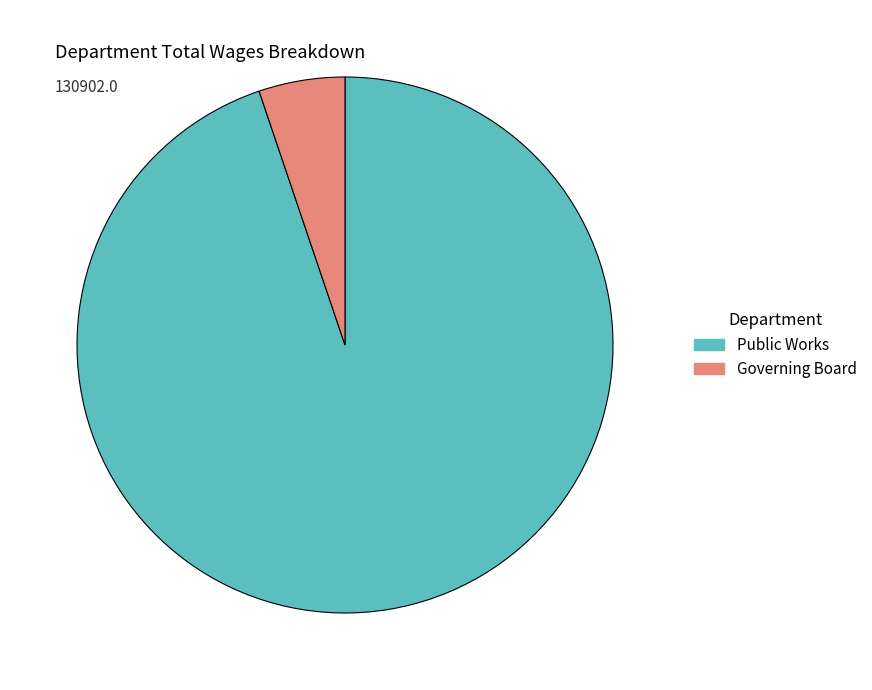

Rank the categories by value from lowest to highest.

Governing Board, Public Works